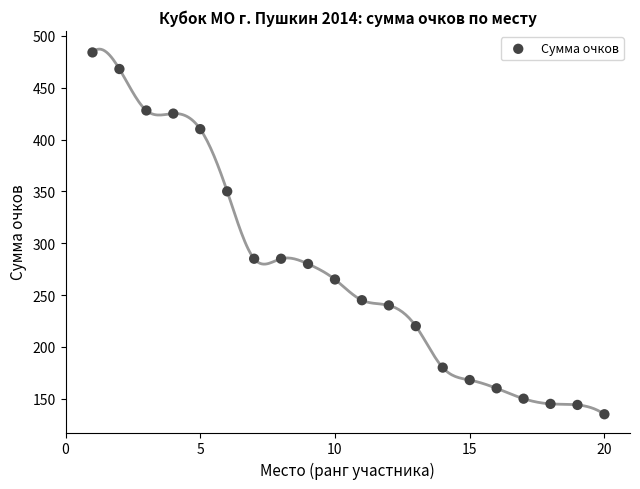

What is the range of Y values (max minus min)?

349